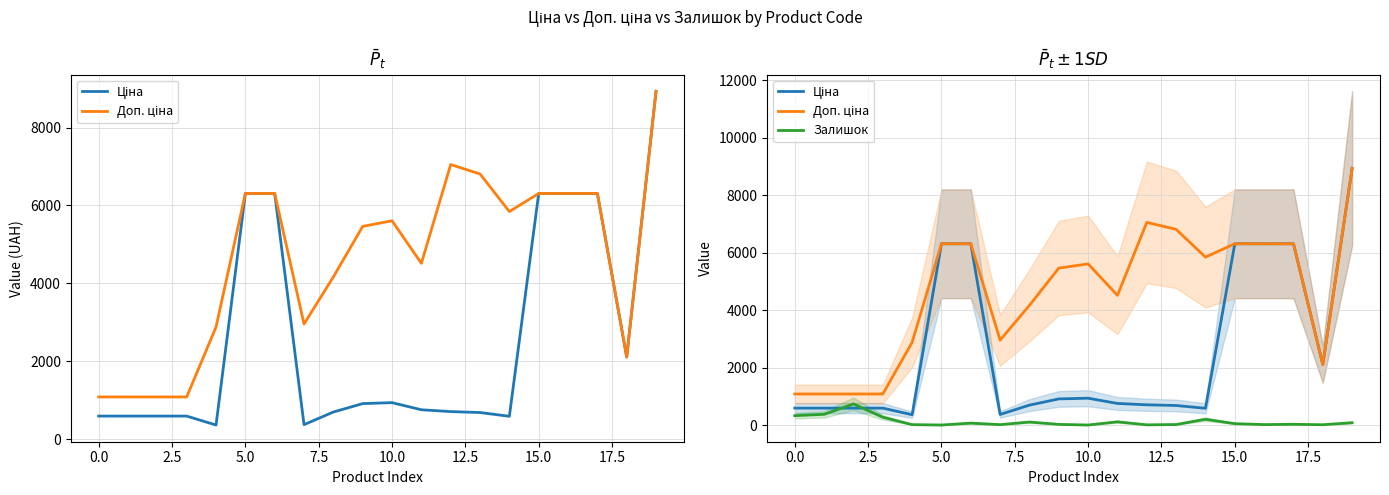

What is the label of the 3rd point from the right?

17